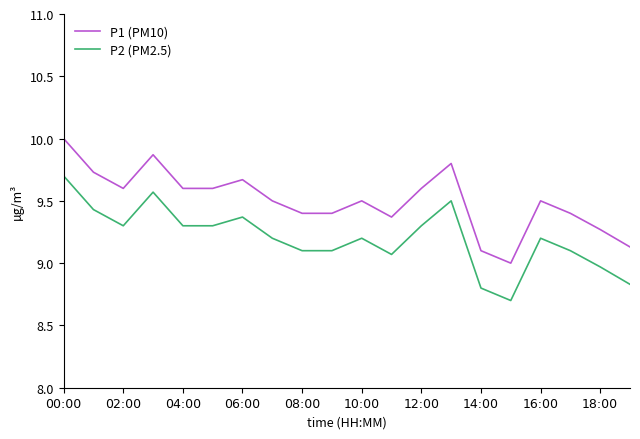

What is the difference between the maximum and minimum values in the P1 (PM10) series?

1.0